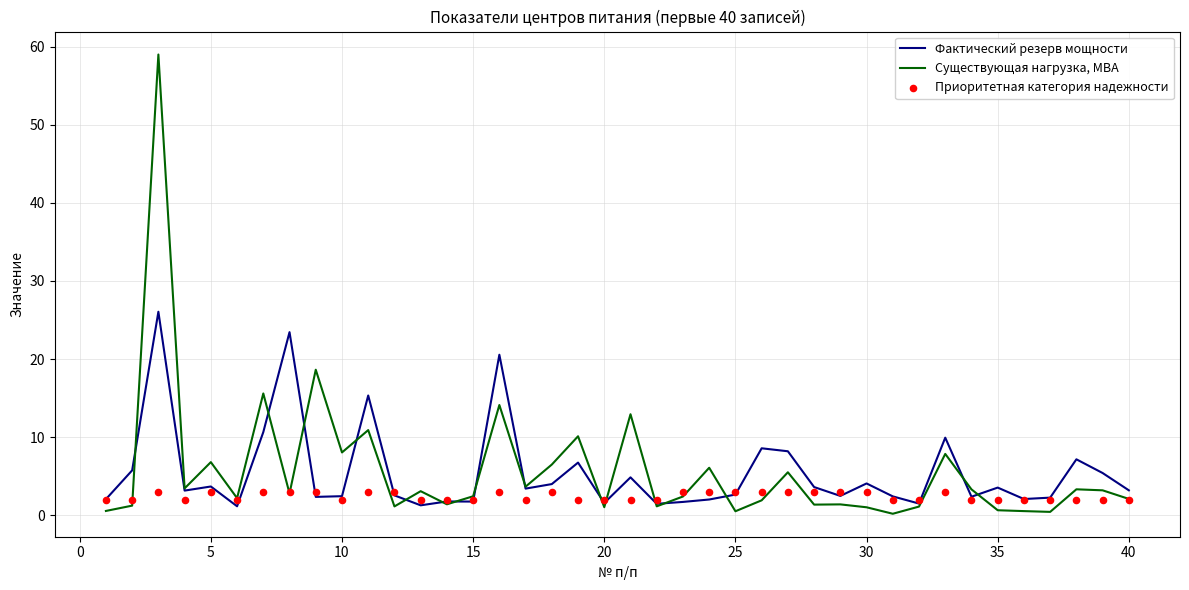

At how many categories does at least one series exceed 3?

26